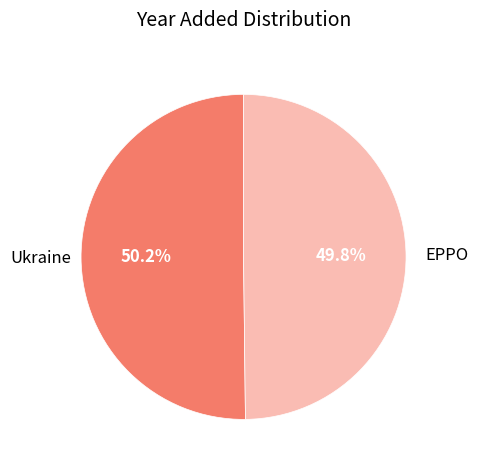

The Ukraine slice represents 64% of the pie. True or false?

False